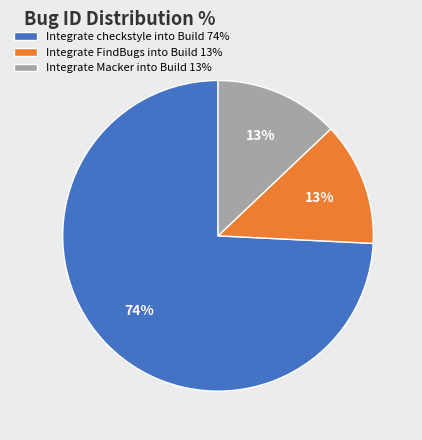

Between Integrate checkstyle into Build 74% and Integrate Macker into Build 13%, which is larger?

Integrate checkstyle into Build 74%